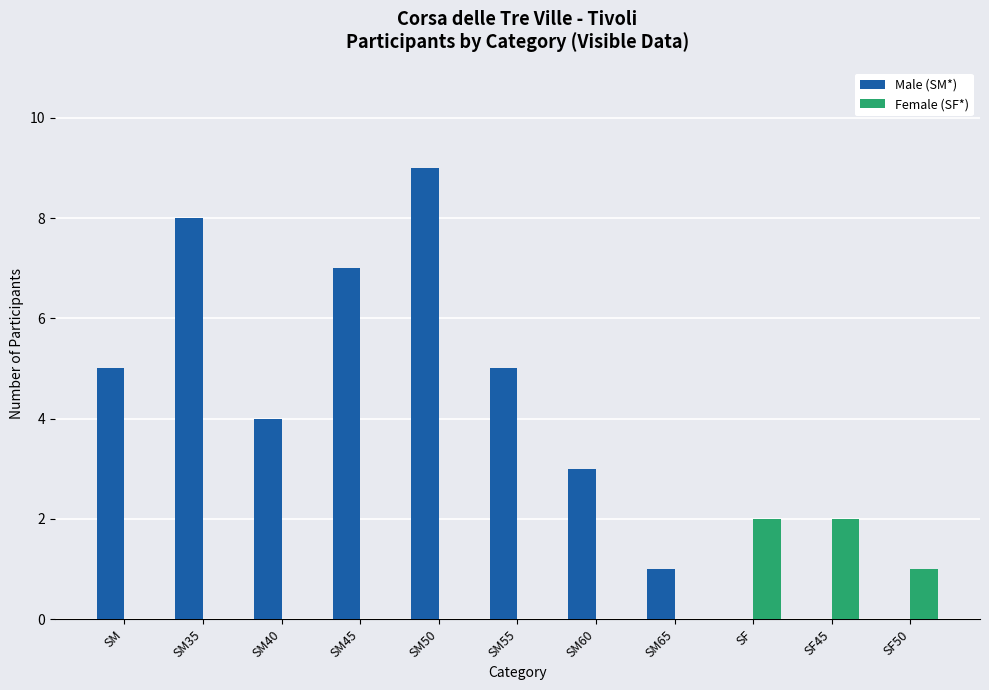

Which series has the largest range (max minus min)?

Male (SM*)